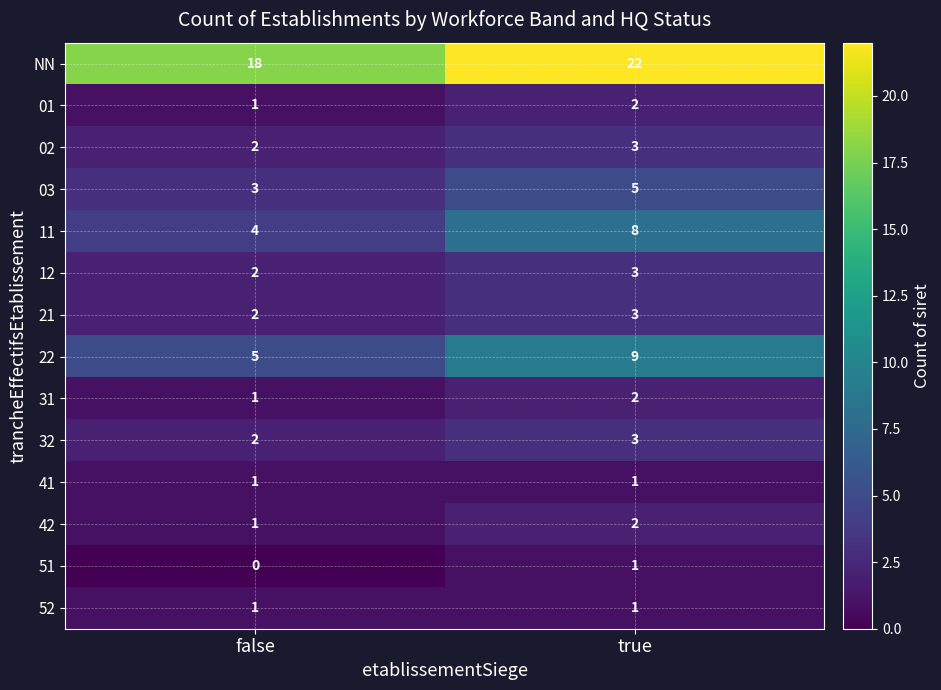

What is the total value across all series at true?

65